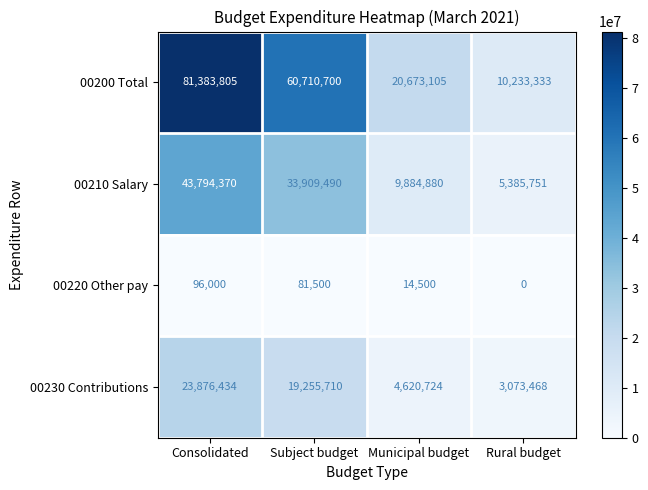

Where is 00210 Salary nearest to the value 24590060?

Subject budget